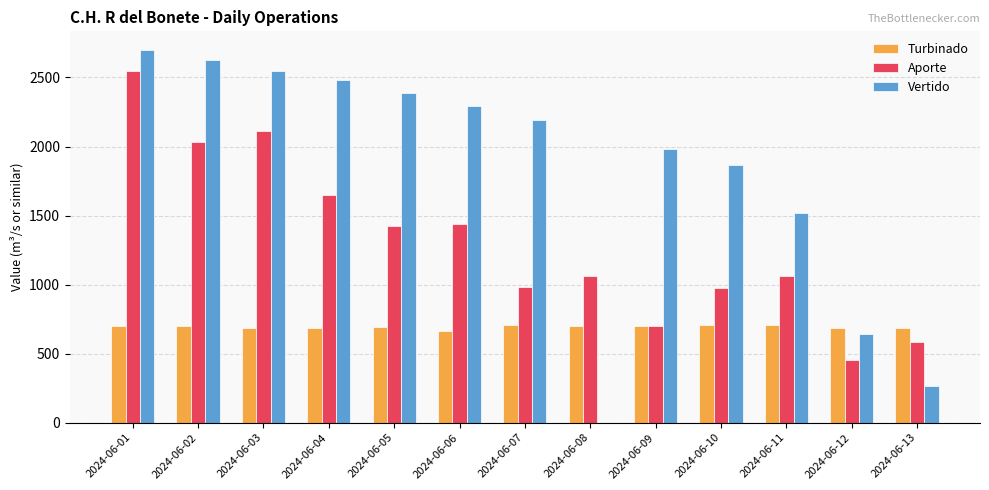

Where is Vertido nearest to the value 1349?

2024-06-11